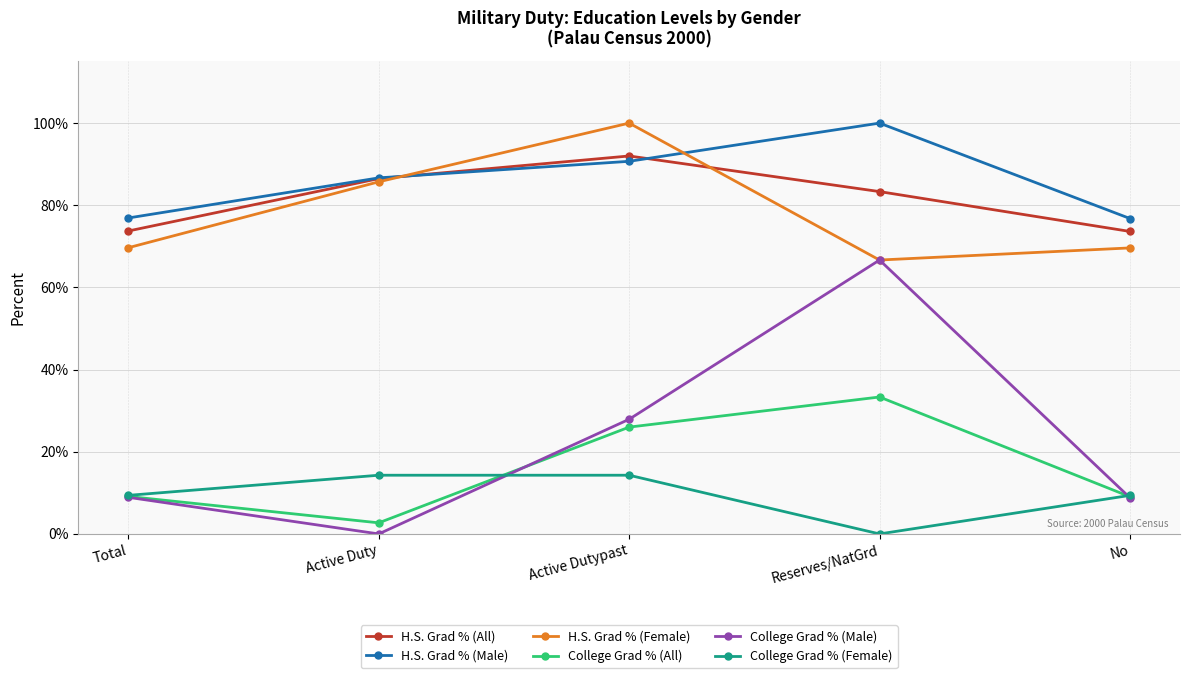

True or false: H.S. Grad % (Female) has a value of 100.0 at Active Dutypast.

True